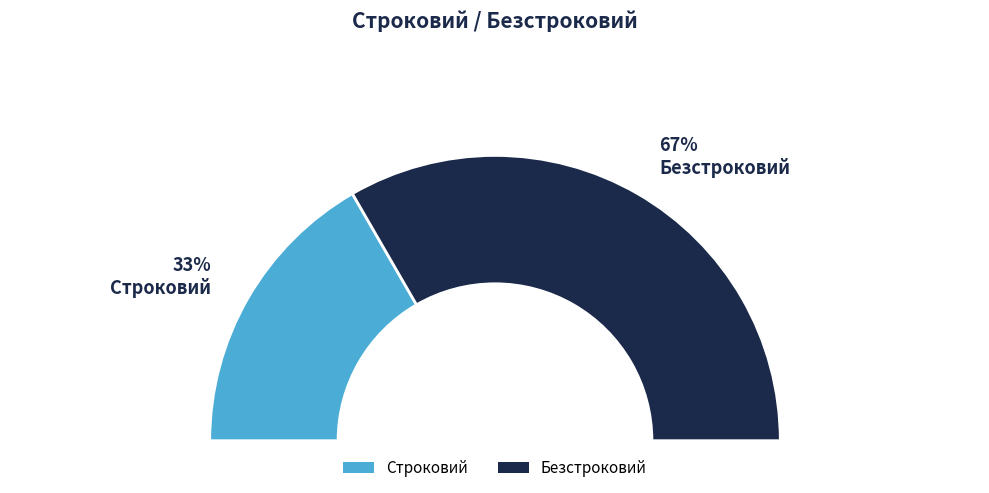

To the nearest percent, what is the average slice percentage?

50%